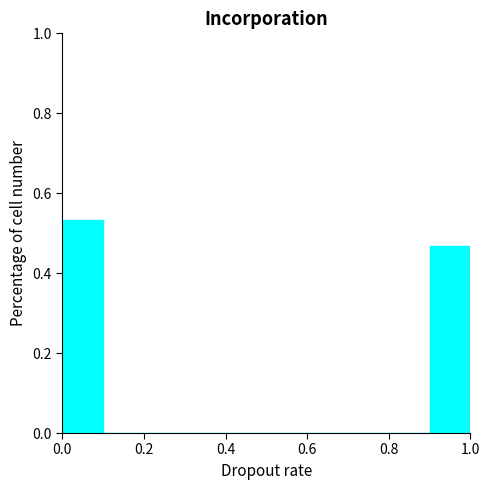

Reading left to right, list every bar in this chart as the range it spans on the x-axis followed by its height. The values are not printed on the chart, so give them approximately, as read against the axis.

0.0 to 0.1: 0.54
0.1 to 0.2: 0
0.2 to 0.3: 0
0.3 to 0.4: 0
0.4 to 0.5: 0
0.5 to 0.6: 0
0.6 to 0.7: 0
0.7 to 0.8: 0
0.8 to 0.9: 0
0.9 to 1.0: 0.46